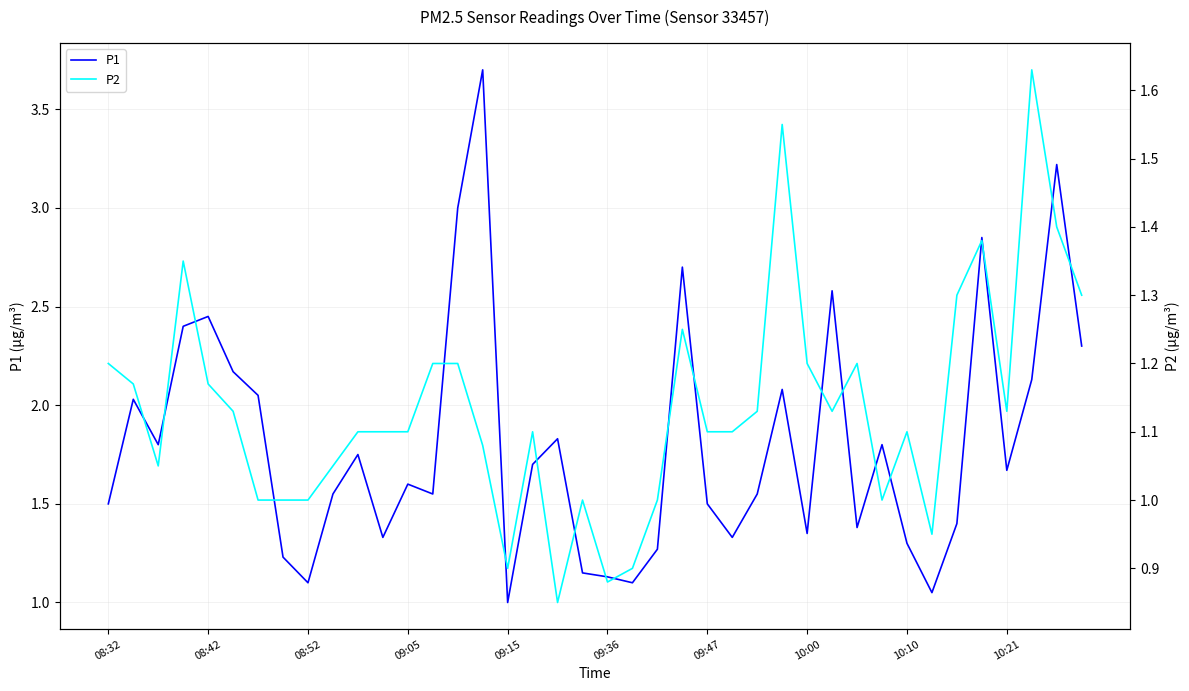

At which label does P2 first exceed 1?

08:32